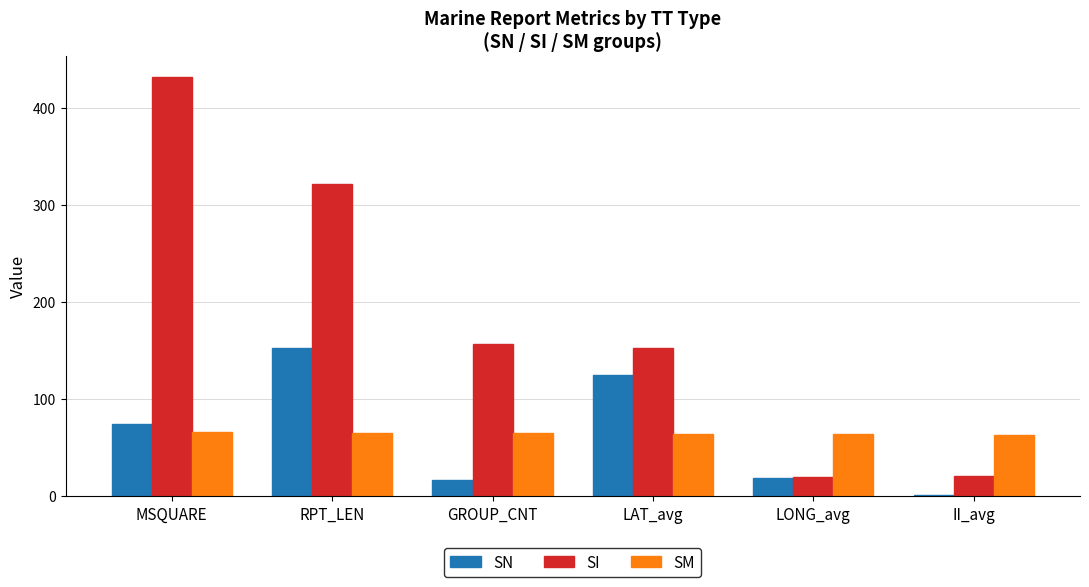

What is the sum of the SM values at LAT_avg and RPT_LEN?

129